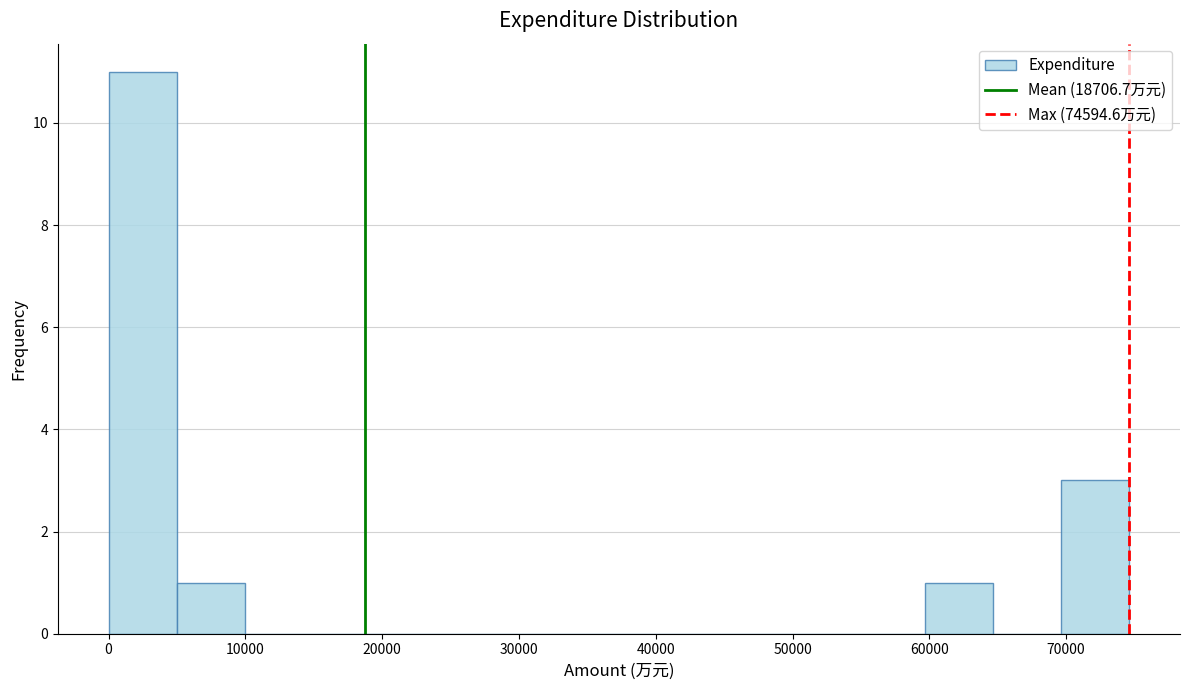

What is the height of the bar covering 70000 to 75000 on the x-axis? Neither the bar edges nor the heights are printed on the chart, so give them approximately, as read against the axes.

3